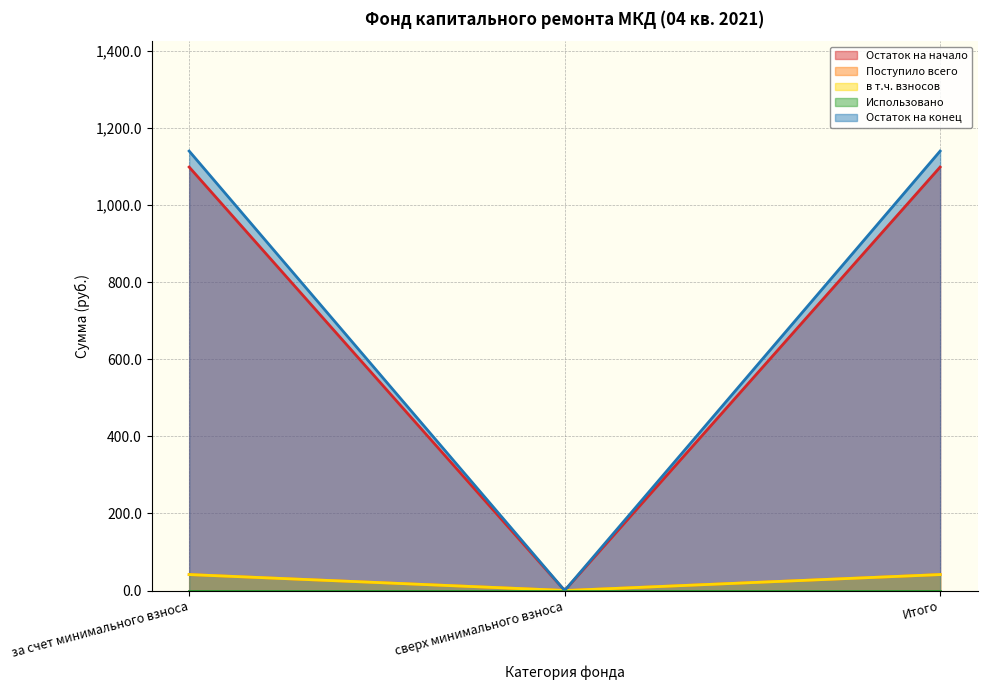

Which series has the widest spread of values?

Остаток на конец